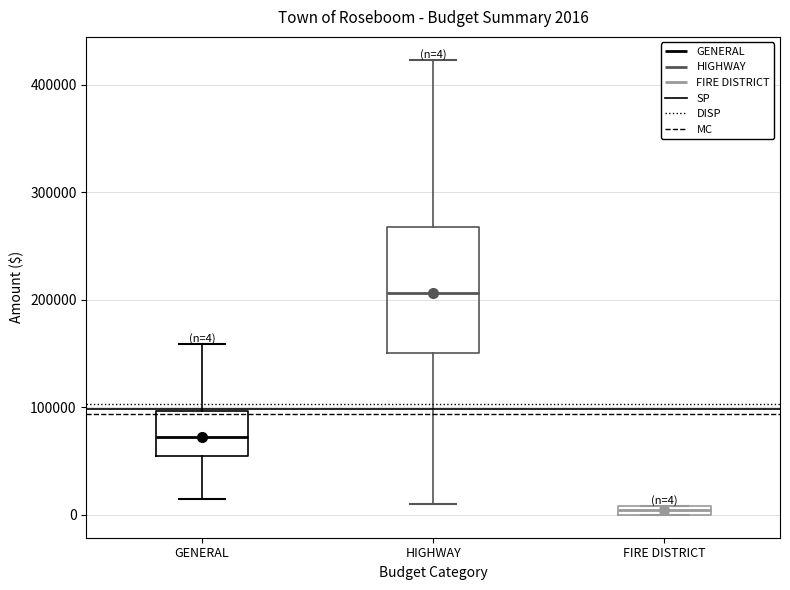

Comparing the boxes themselves (not the whiskers), which one is the tallest?

HIGHWAY